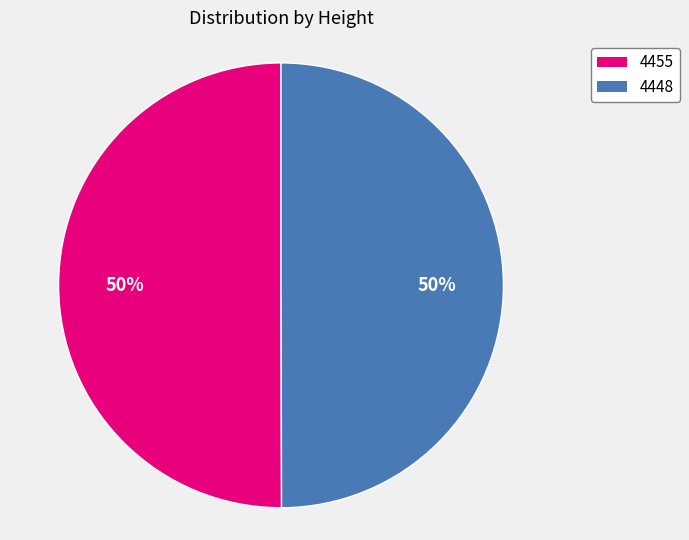

What percentage is the 4448 slice, to the nearest percent?

50%